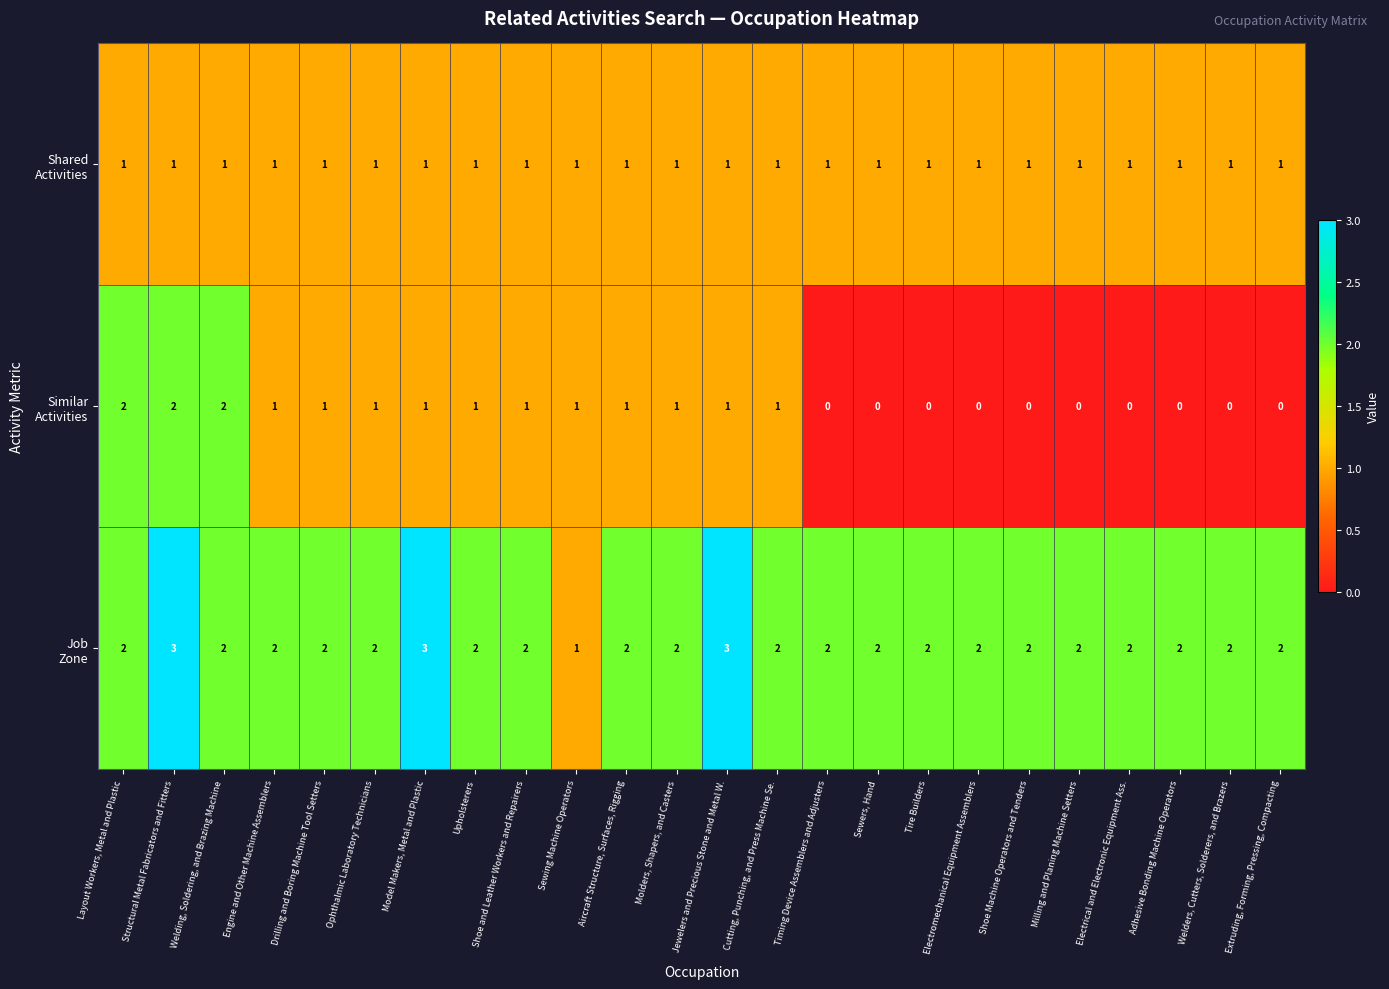

What is the total value across all series at Engine and Other Machine Assemblers?

4